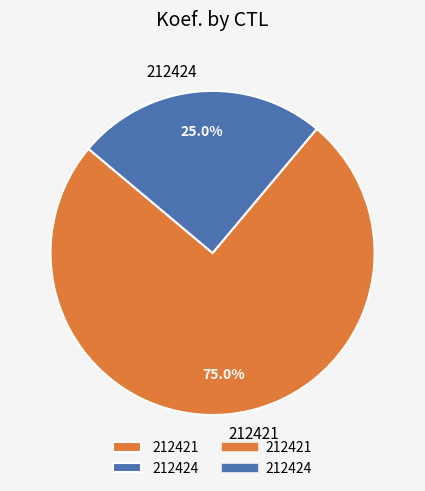

What is the ratio of the value at 212421 to the value at 212424?

3.0